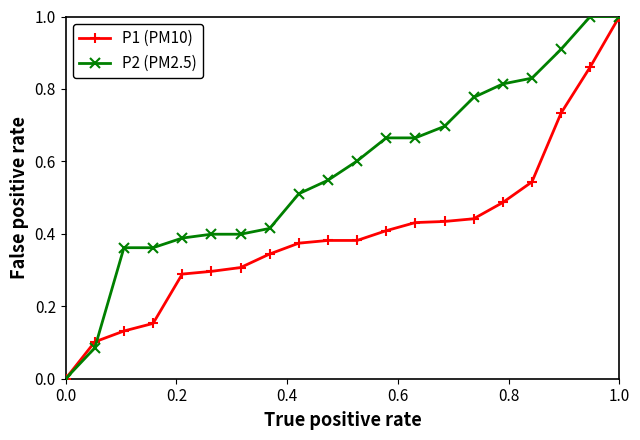

What is the maximum value shown in the chart?

1.0